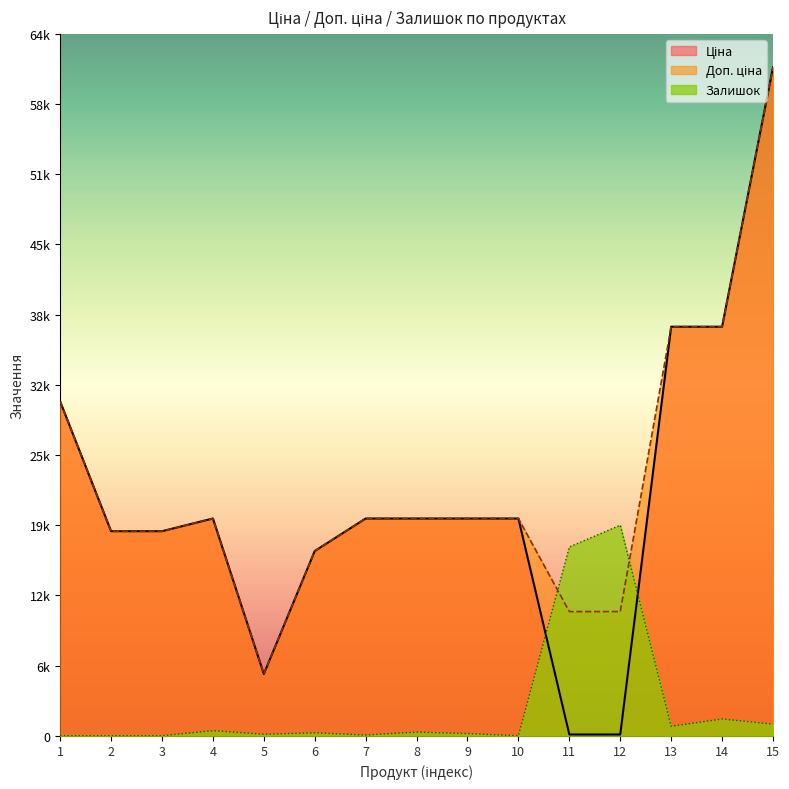

What are all the series names shown in the legend?

Ціна, Доп. ціна, Залишок